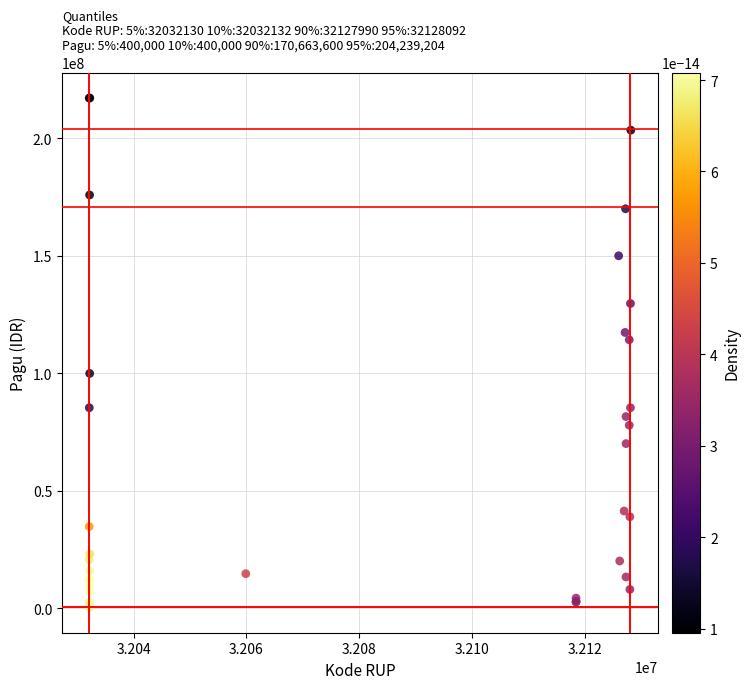

What Y value in the scatter plot is closest to 108830000?

114296000